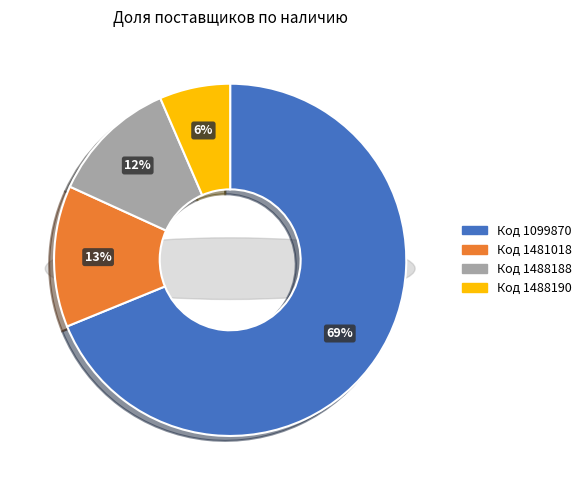

To the nearest percent, what is the combined percentage of 1488188 and 1488190?

18%